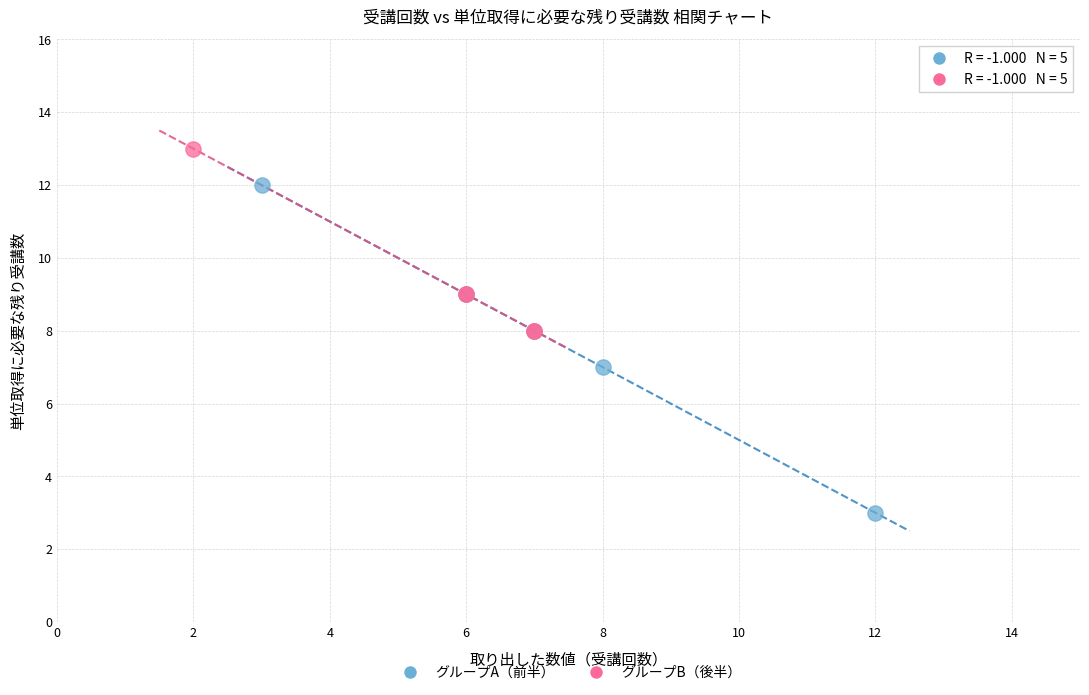

Which series reaches the minimum Y coordinate?

グループA（前半）